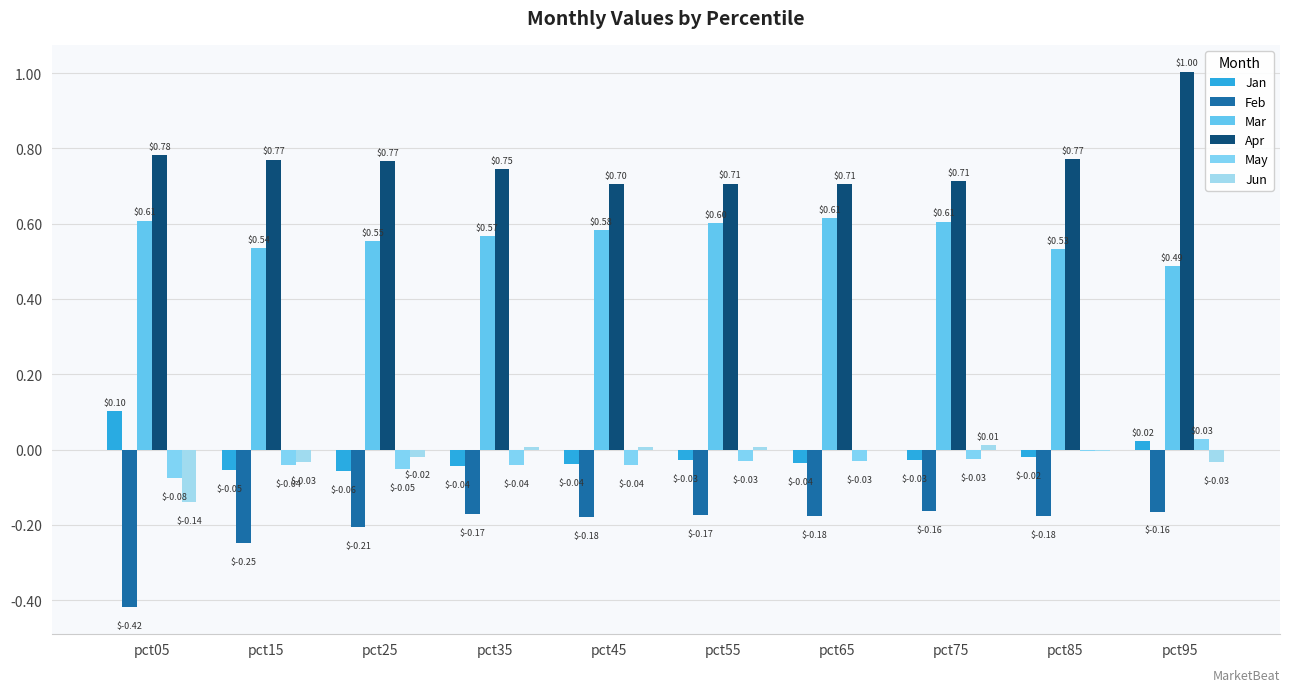

Rank the categories by Feb value from highest to lowest.

pct75, pct95, pct35, pct55, pct65, pct85, pct45, pct25, pct15, pct05